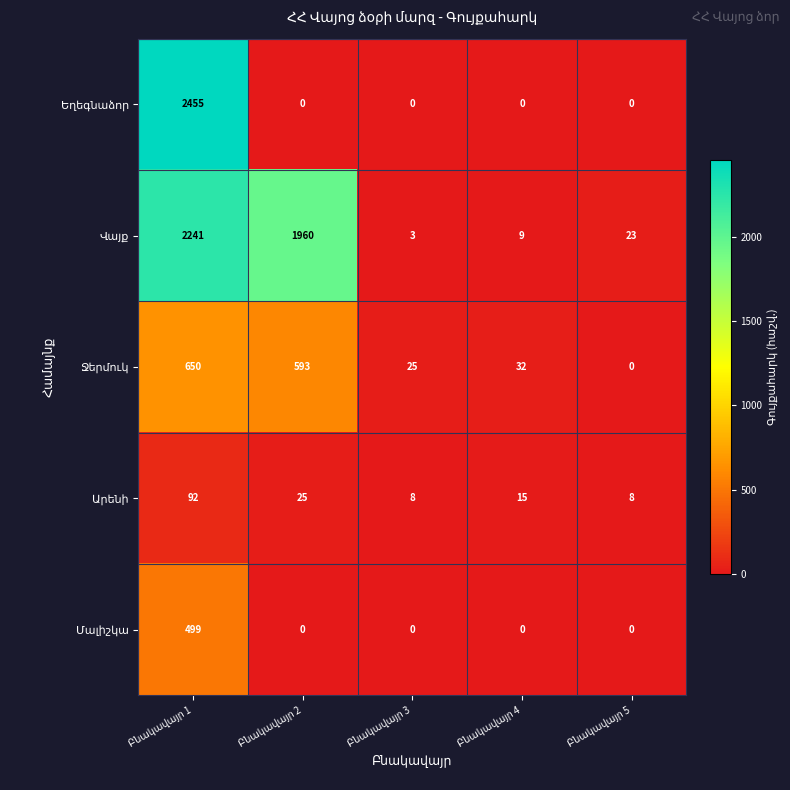

What is the greatest value displayed?

2455